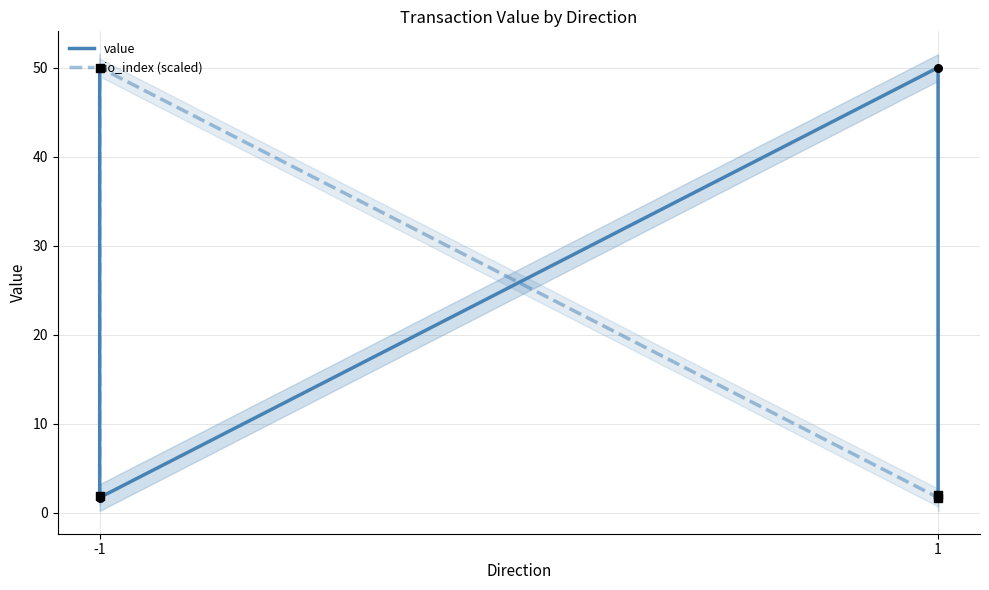

At which category is the sum across all series the highest?

-1